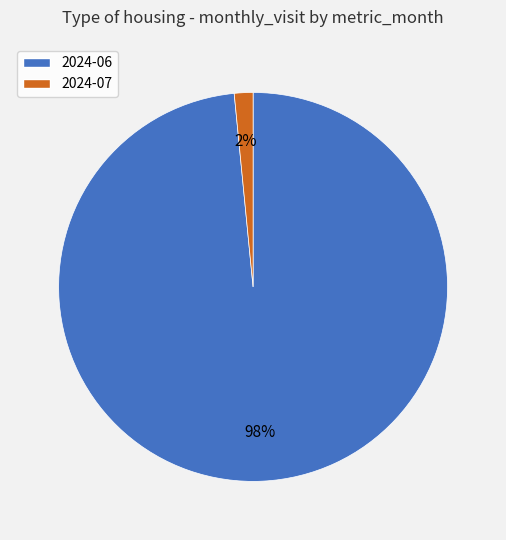

Count the number of slices in the pie.

2